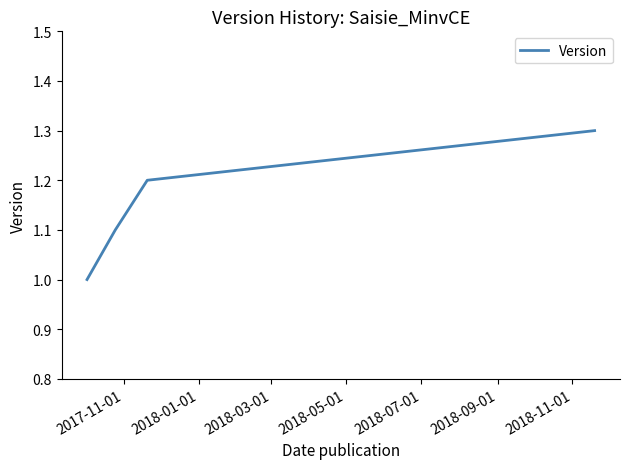

What is the sum of all values?

4.6